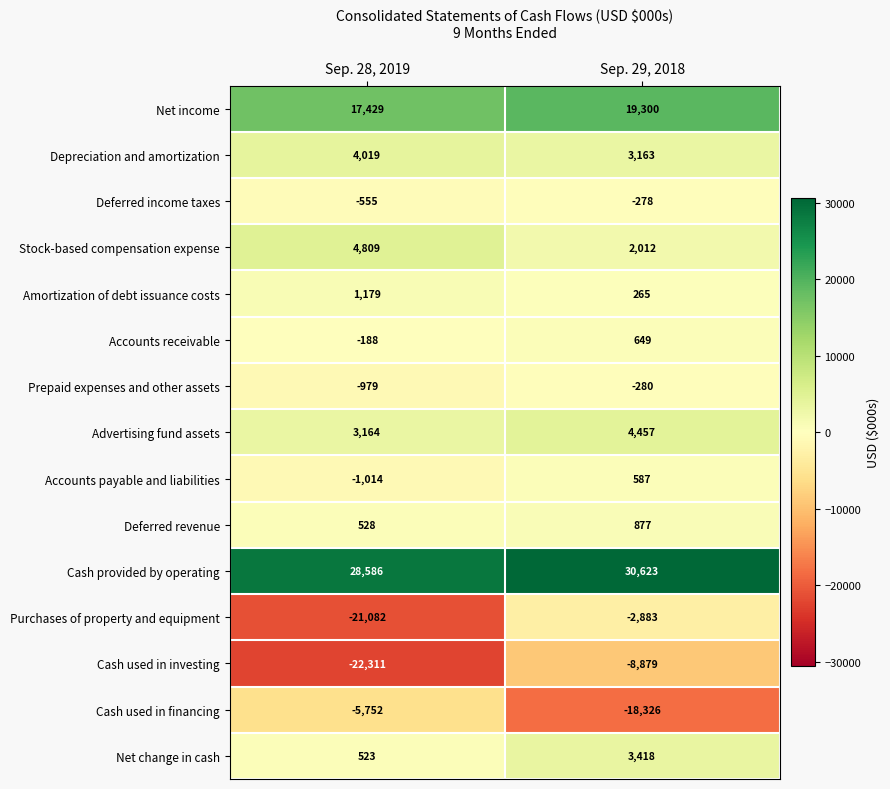

At which category is the sum across all series the highest?

Sep. 29, 2018